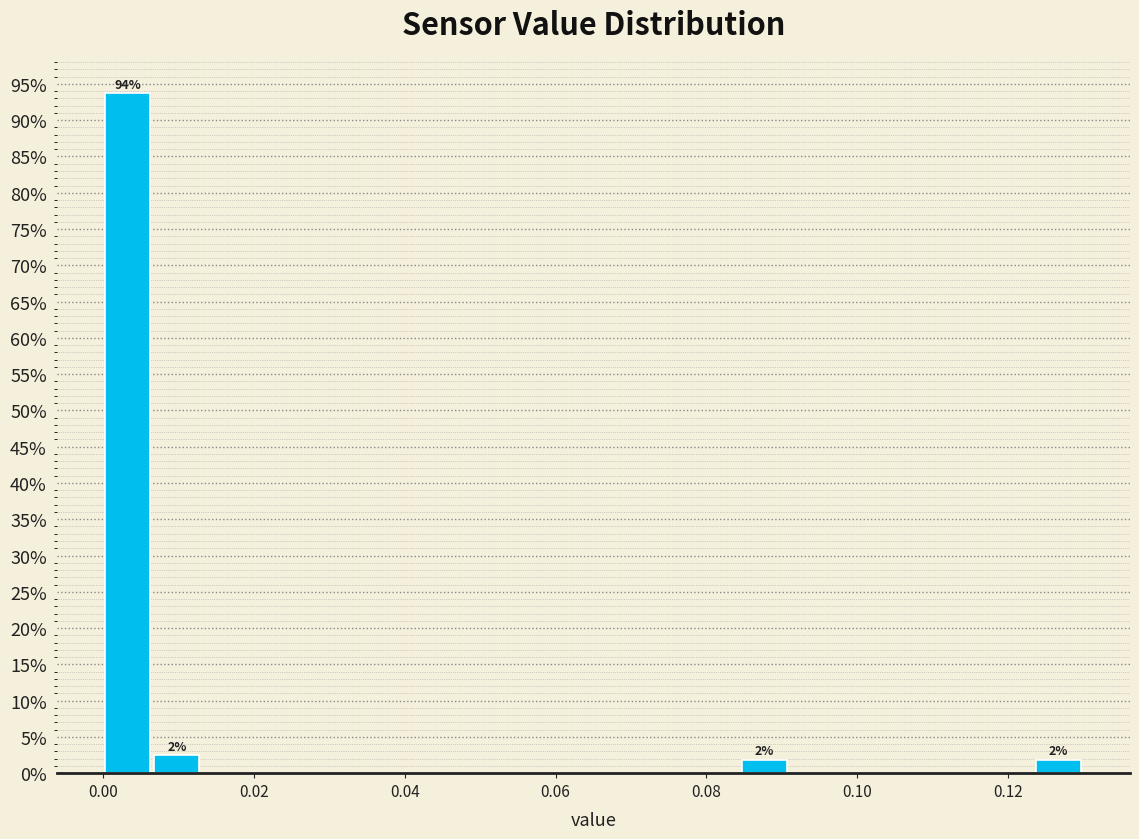

Read against the x-axis, roughly where is the centre of the tallest bar?

0.004